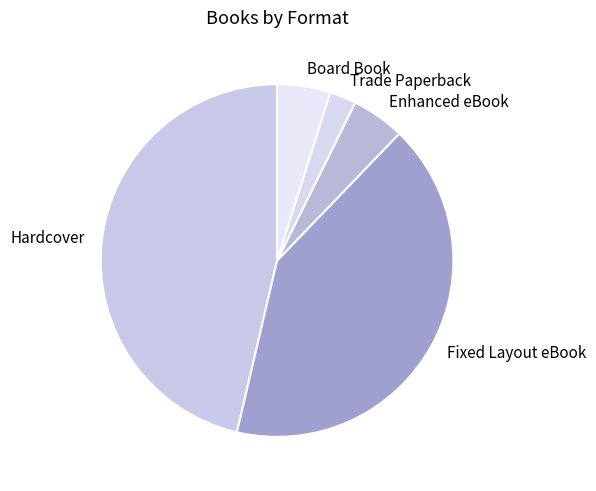

What is the smallest slice in the pie chart?

Trade Paperback